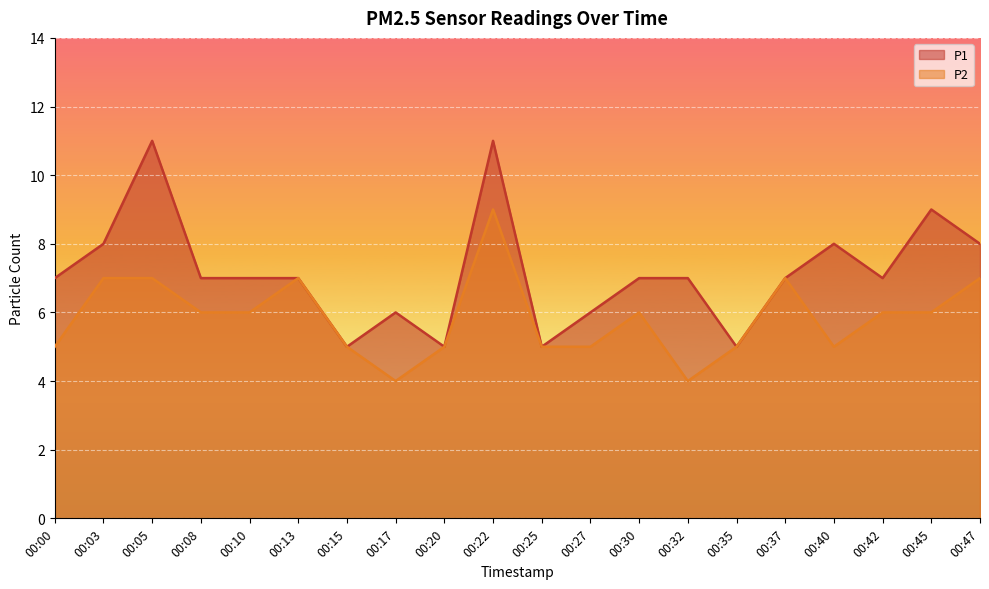

True or false: P1 and P2 intersect in this chart.

False